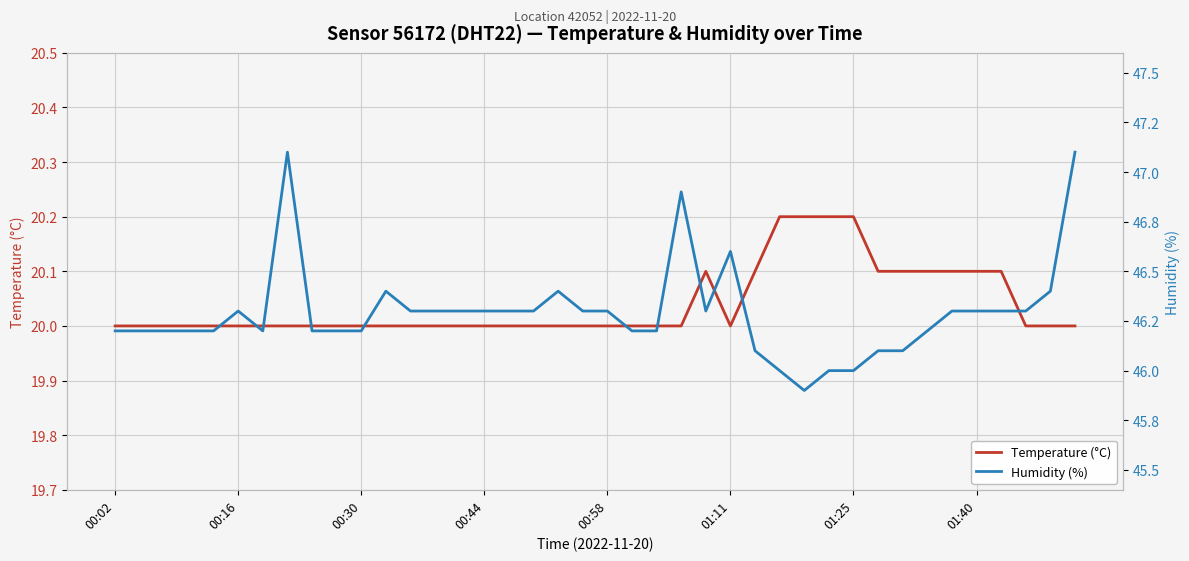

At which label does Humidity (%) first exceed 46?

00:02